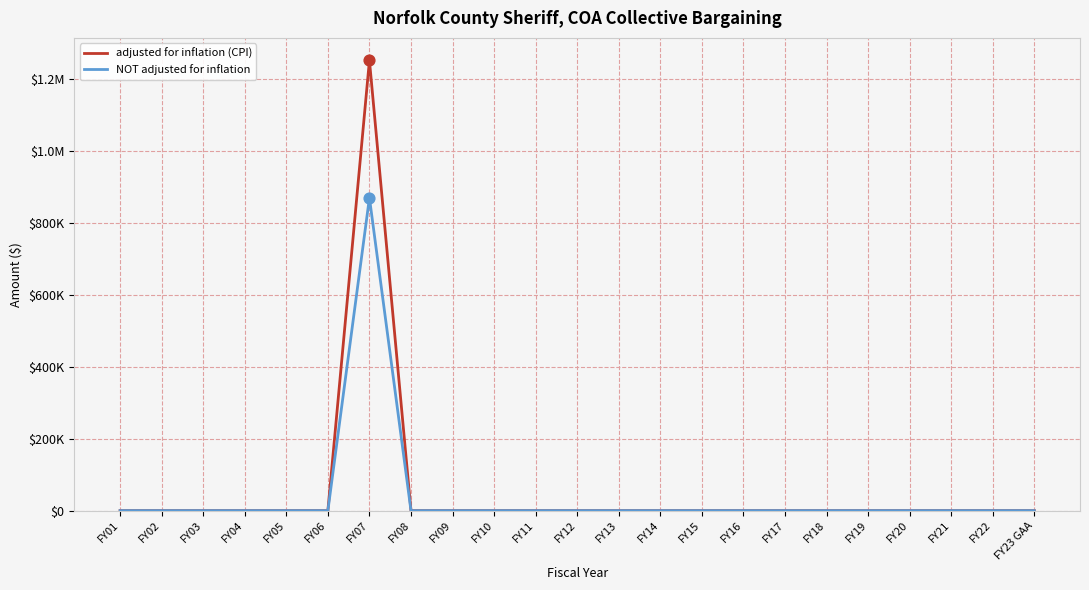

At how many categories does at least one series exceed 517968?

1